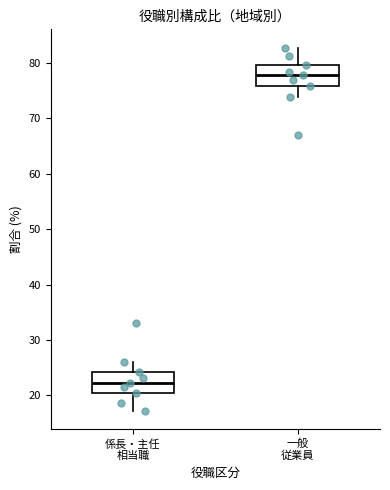

Reading left to right, transcribe this box plot: for each box, give where its median line is, the range the box spans, and where its two whiskers end, as read against the y-axis. The values are not printed on the chart, so give them approximately, as read against the axis.

係長・主任 相当職: median 22, box 20 to 24, whiskers 17 to 26
一般 従業員: median 78, box 76 to 80, whiskers 74 to 83